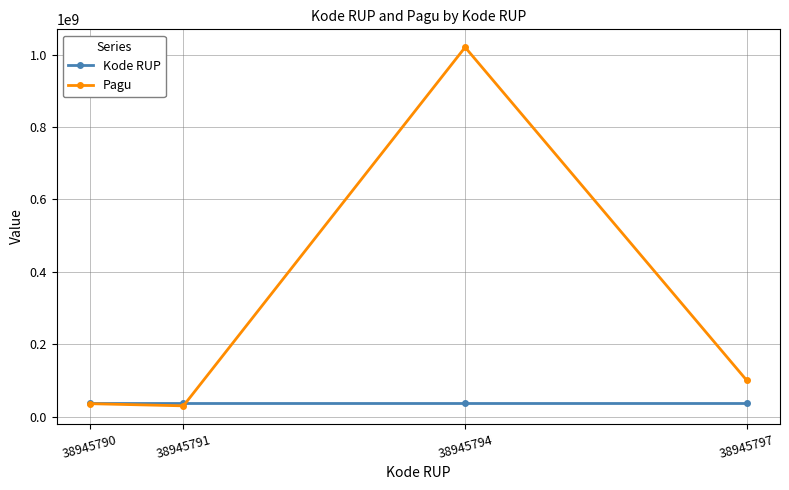

At which label is Pagu closest to 525000000?

38945797